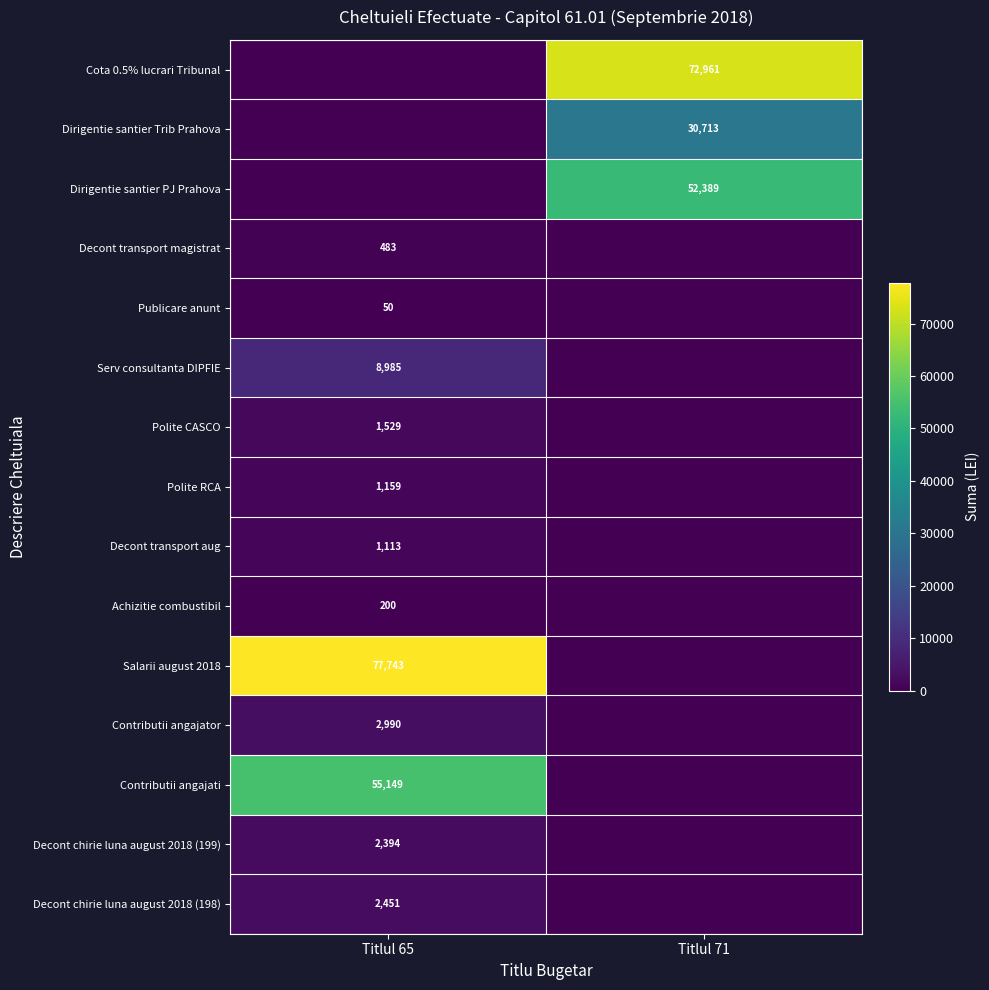

True or false: Serv consultanta DIPFIE has a value of 2131 at Titlul 65.

False